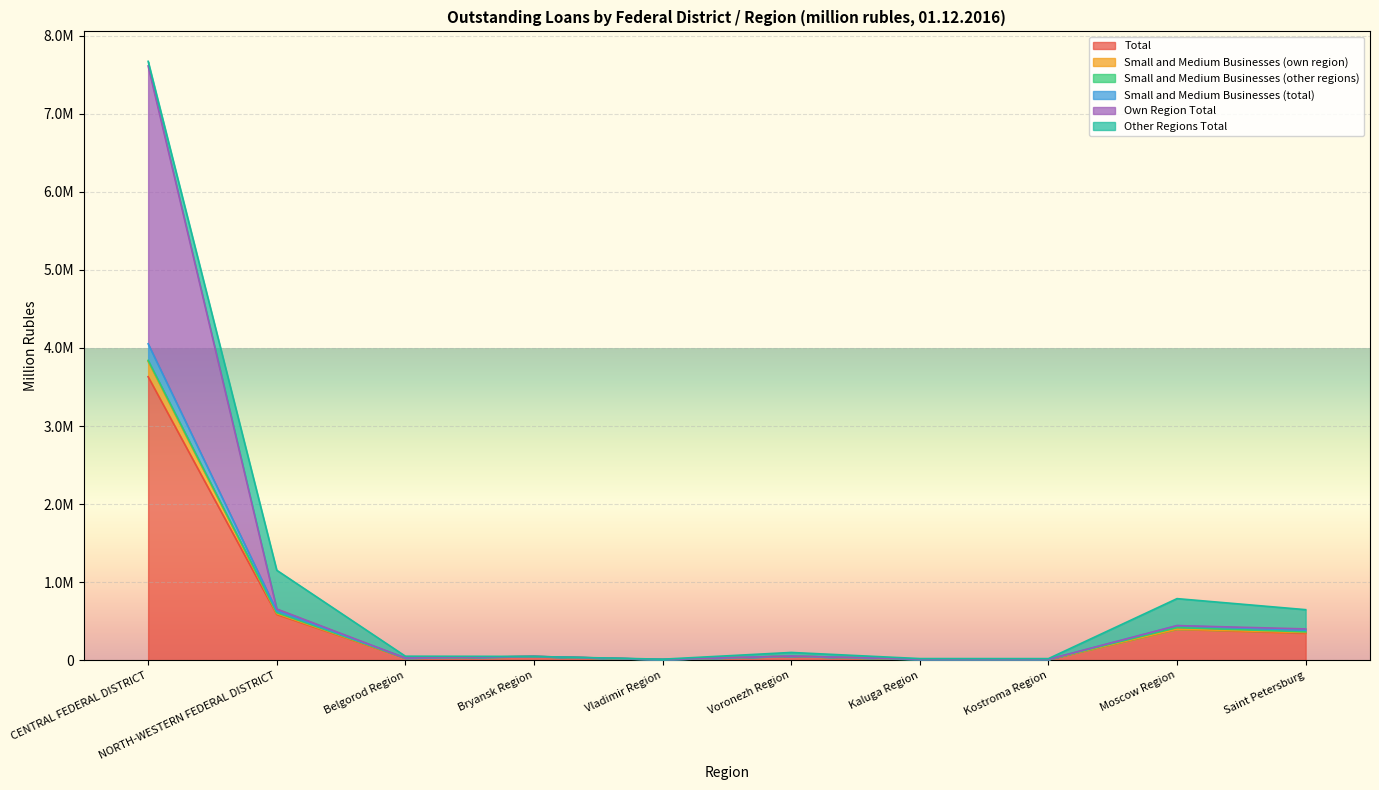

What is the value of the Own Region Total point at the 5th from the left?

7327